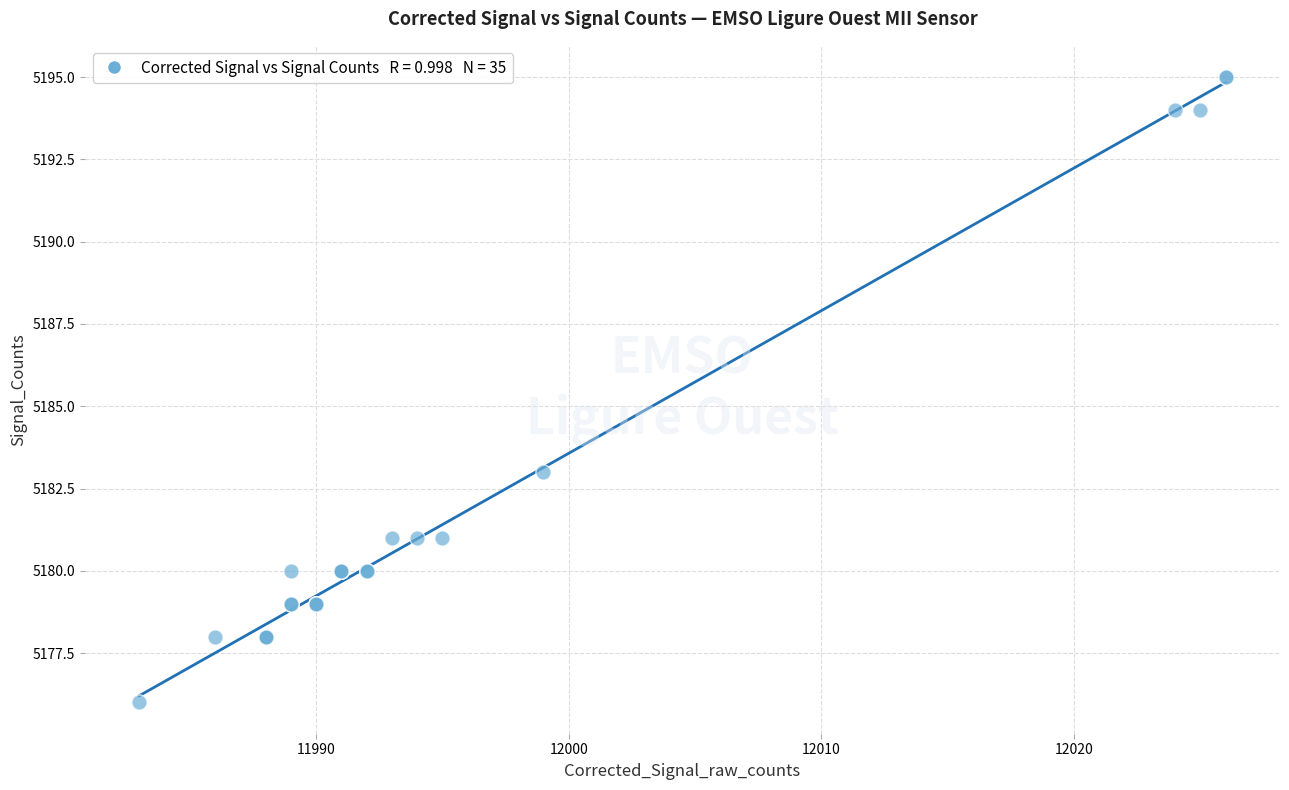

What Y value in the scatter plot is closest to 5185?

5183